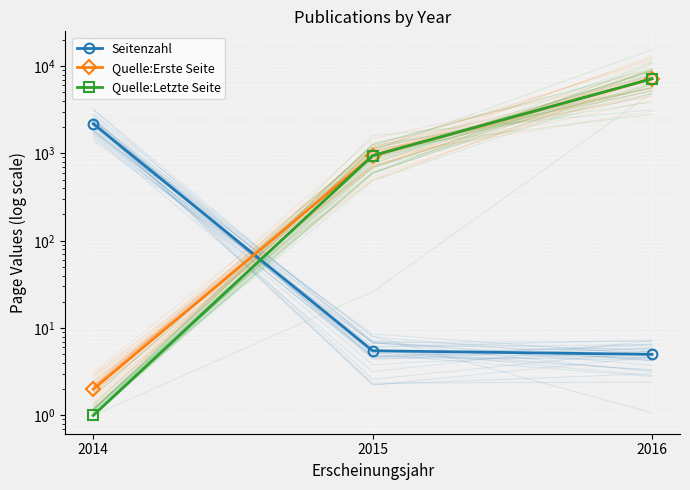

What is the spread (max minus min) of values at 2016?

7155.0